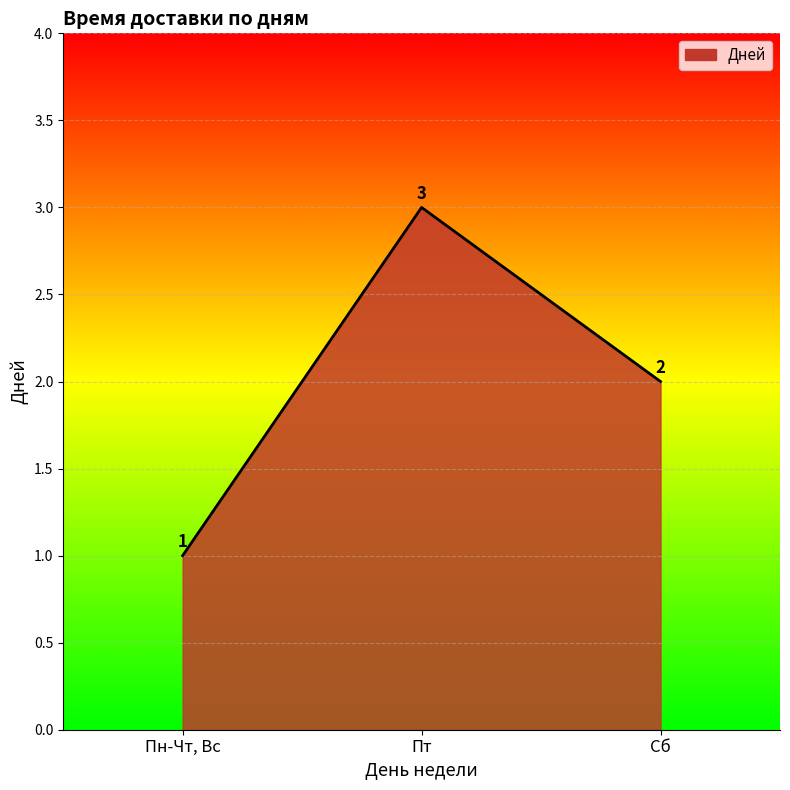

What is the maximum value shown in the chart?

3